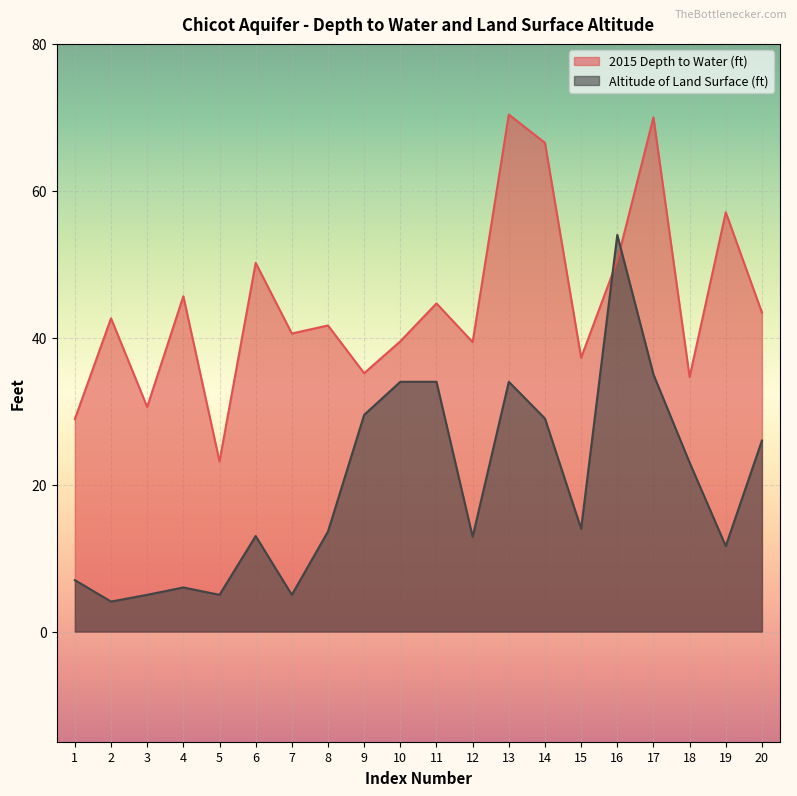

Reading left to right, what are all the values shown in this chart?

2015 Depth to Water (ft): 1=28.9	2=42.6	3=30.6	4=45.6	5=23.1	6=50.2	7=40.6	8=41.7	9=35.2	10=39.5	11=44.7	12=39.4	13=70.4	14=66.5	15=37.3	16=50.5	17=70.0	18=34.6	19=57.1	20=43.4
Altitude of Land Surface (ft): 1=7.0	2=4.1	3=5.0	4=6.0	5=5.0	6=13.0	7=5.0	8=13.6	9=29.5	10=34.0	11=34.0	12=12.9	13=34.0	14=29.0	15=14.0	16=54.0	17=35.0	18=23.0	19=11.6	20=26.0